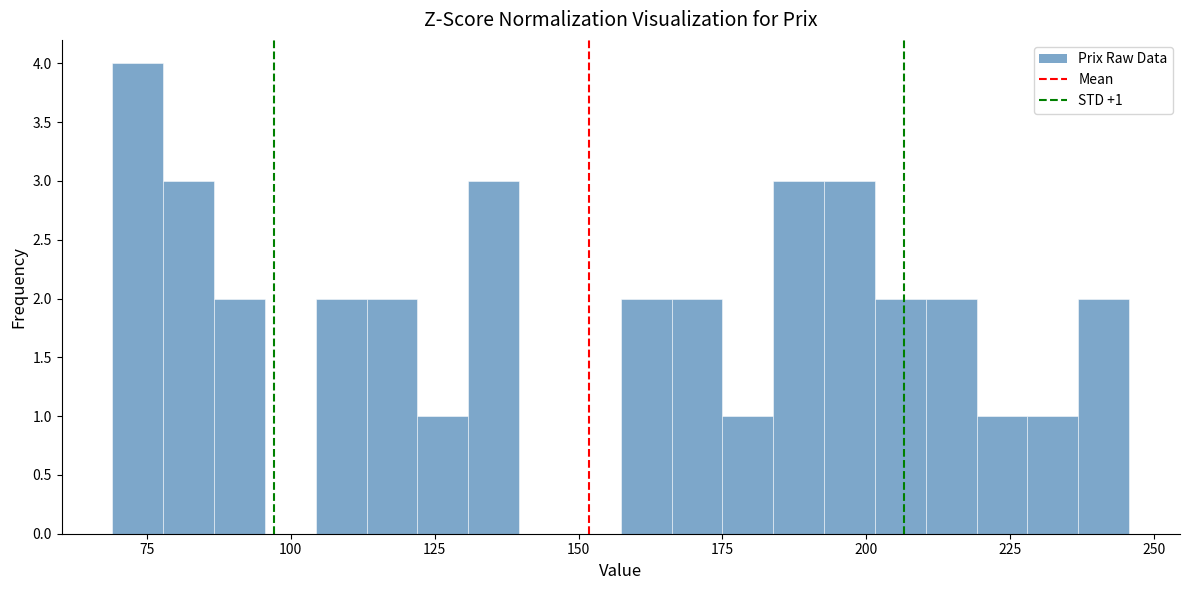

Read against the x-axis, roughly where is the centre of the tallest bar?

75